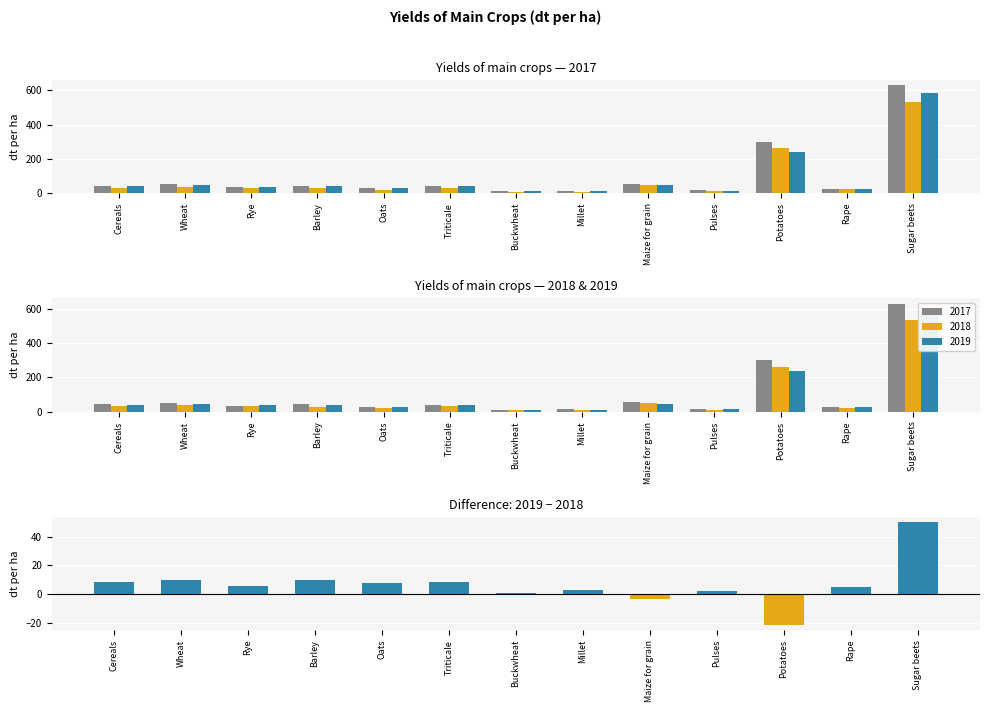

What value does the data have at Millet?

3.0